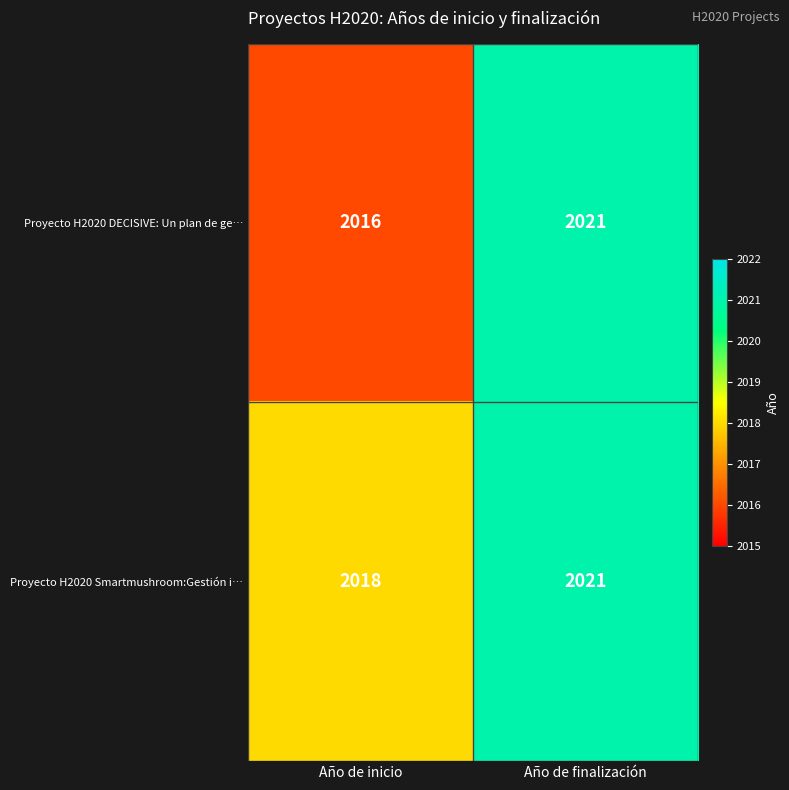

Which series has the largest range (max minus min)?

Proyecto H2020 DECISIVE: Un plan de ge…